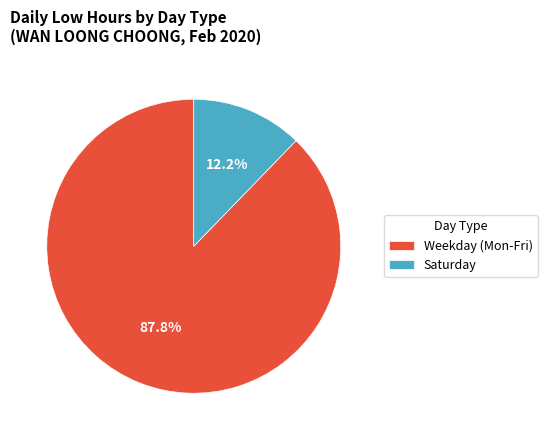

Does any single category account for the majority?

Yes